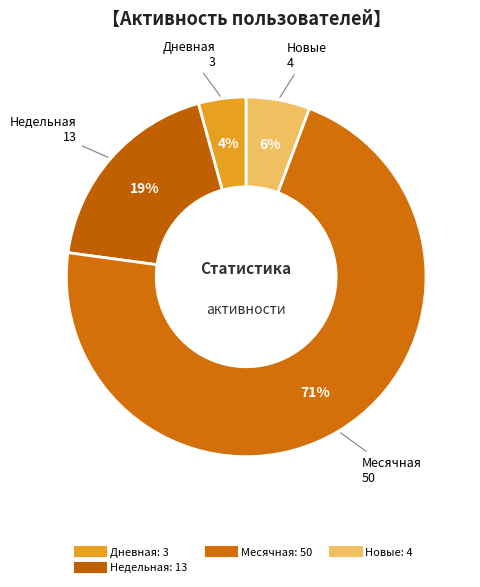

How many slices are in this pie chart?

4